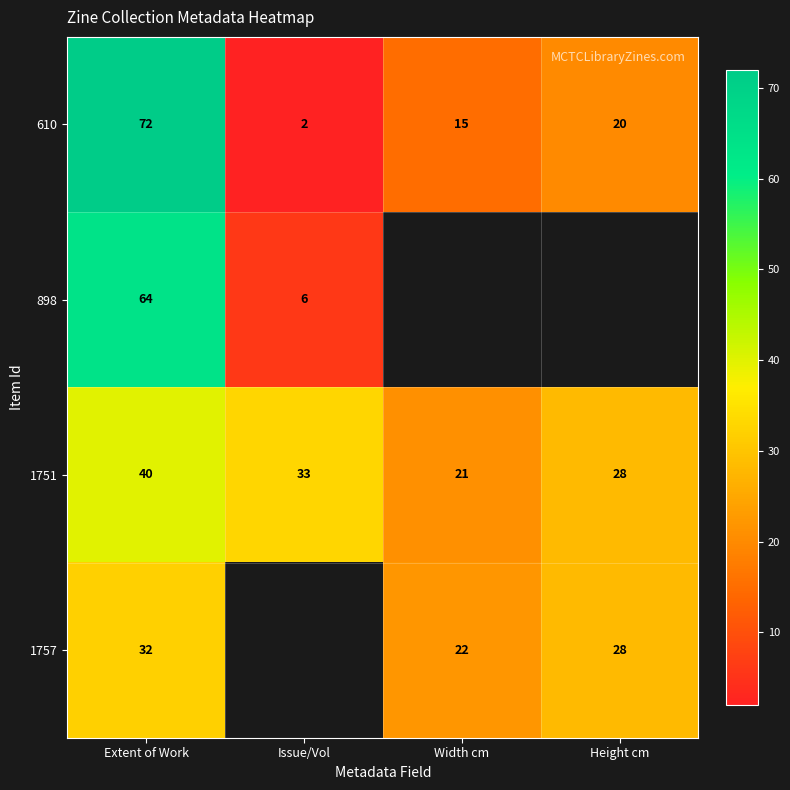

Which has a higher value, Issue/Vol or Width cm?

Width cm